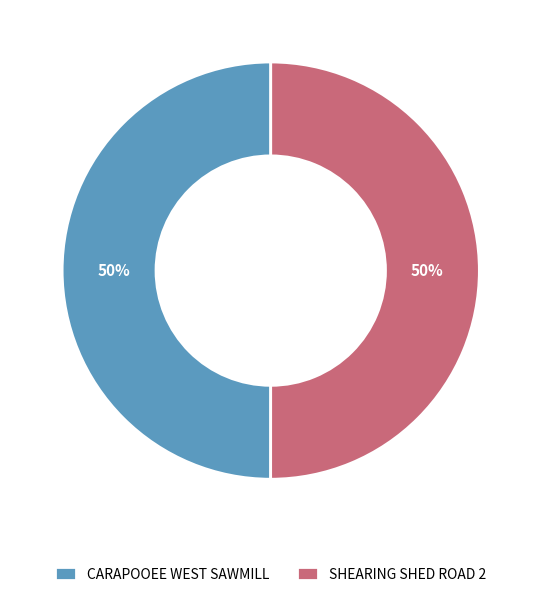

Is the sum of SHEARING SHED ROAD 2 and CARAPOOEE WEST SAWMILL greater than half?

Yes